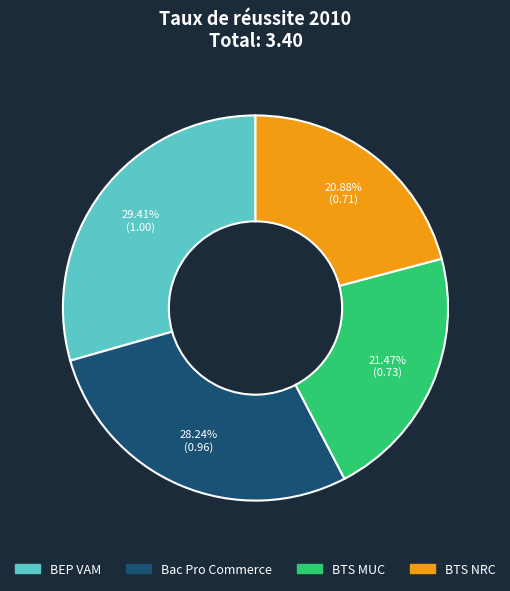

Does any single category account for the majority?

No